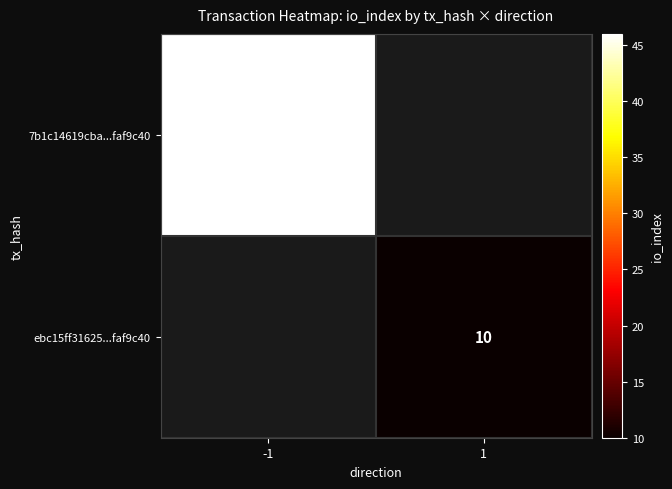

True or false: ebc15ff31625...faf9c40 has a value of 17 at 1.

False